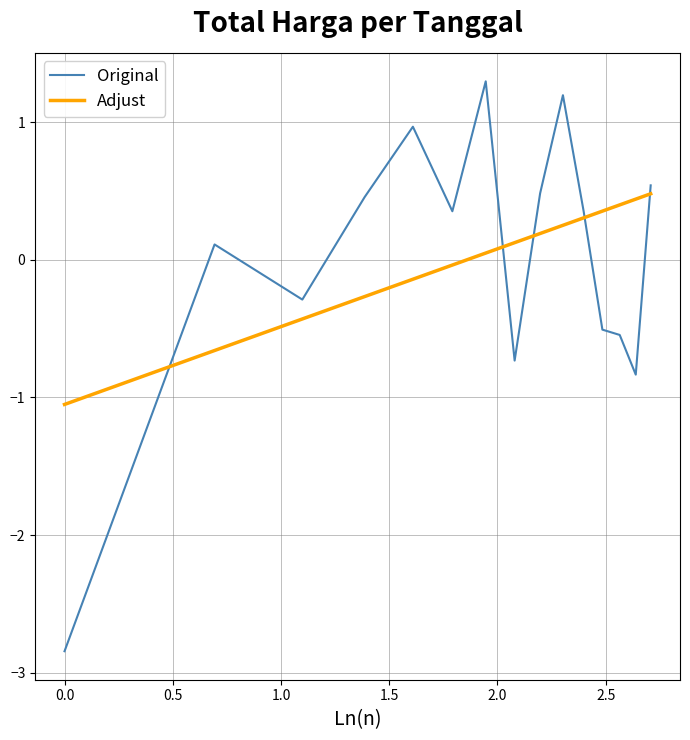

Which series has the widest spread of values?

Original